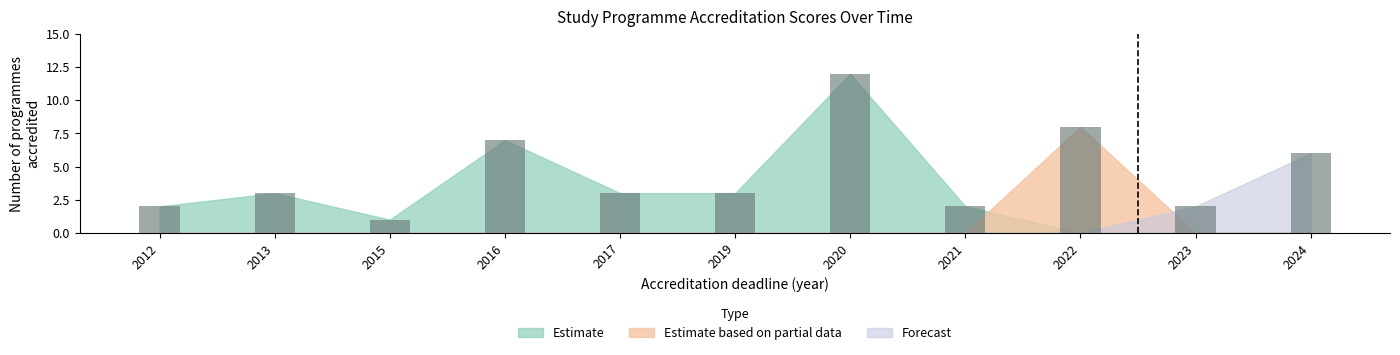

Read the value at 2017.

3